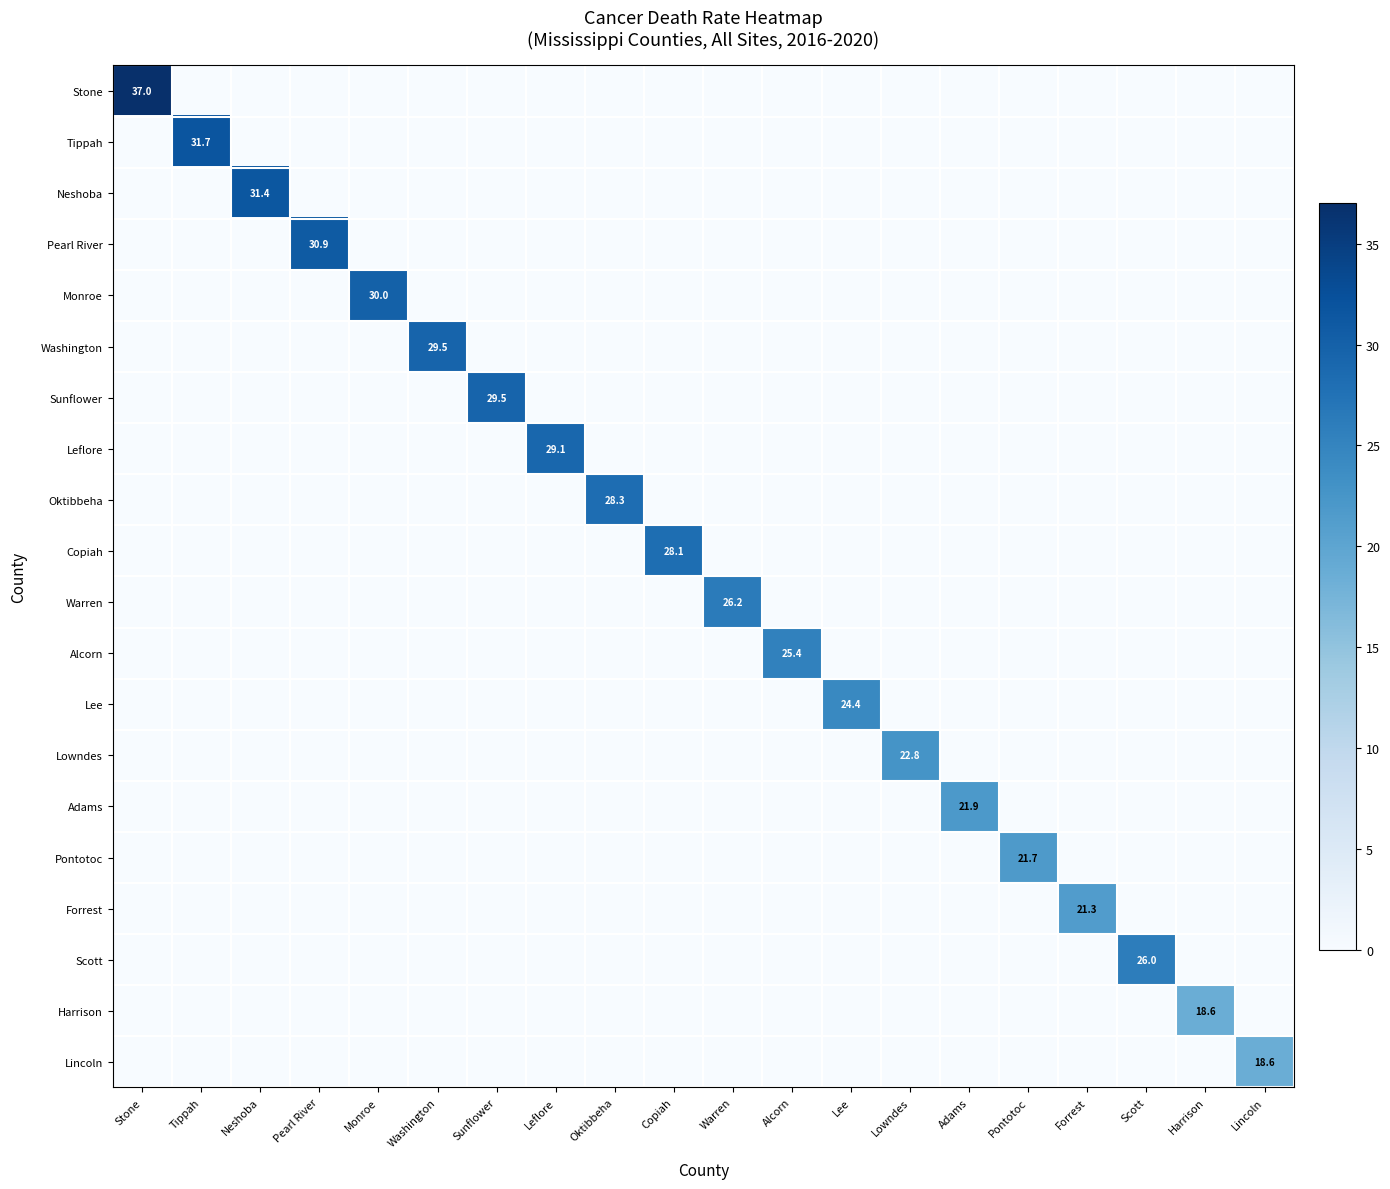

What is the maximum value for Washington?

29.5